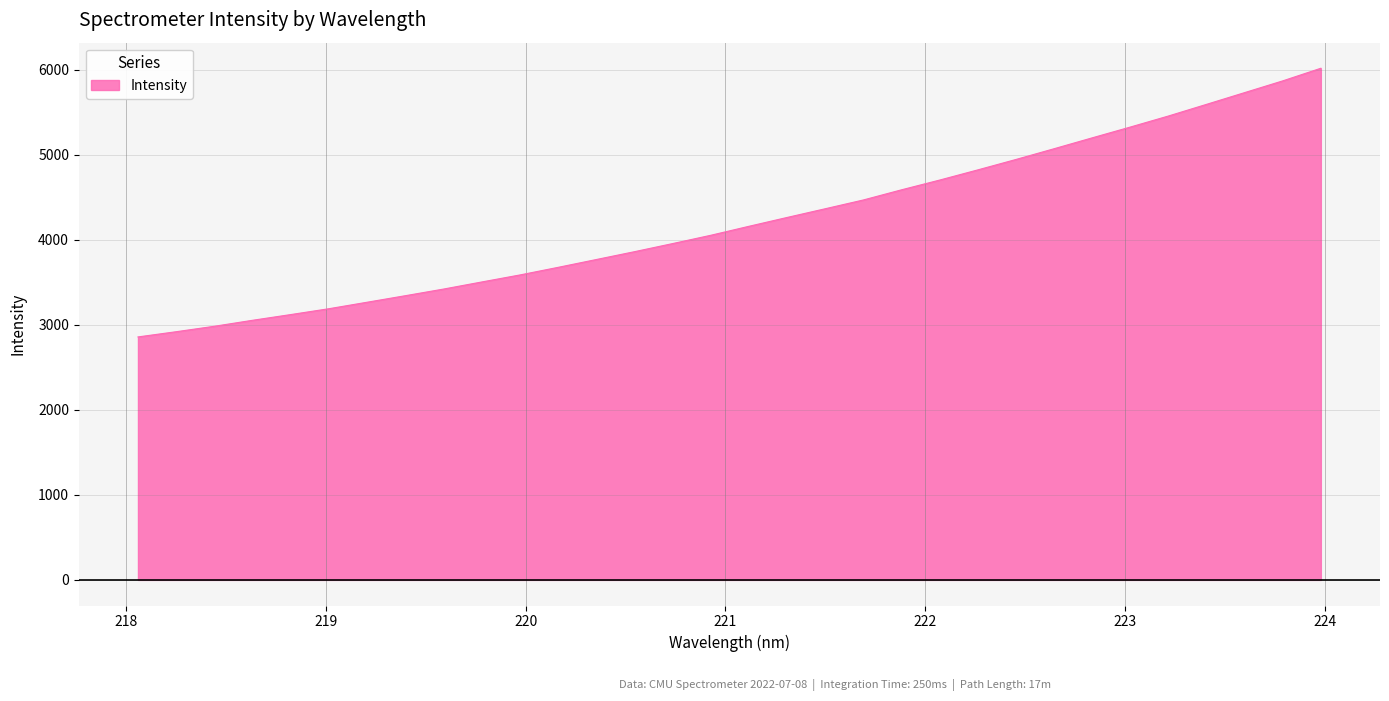

True or false: there are more than 0 points higher than both neighbors.

False